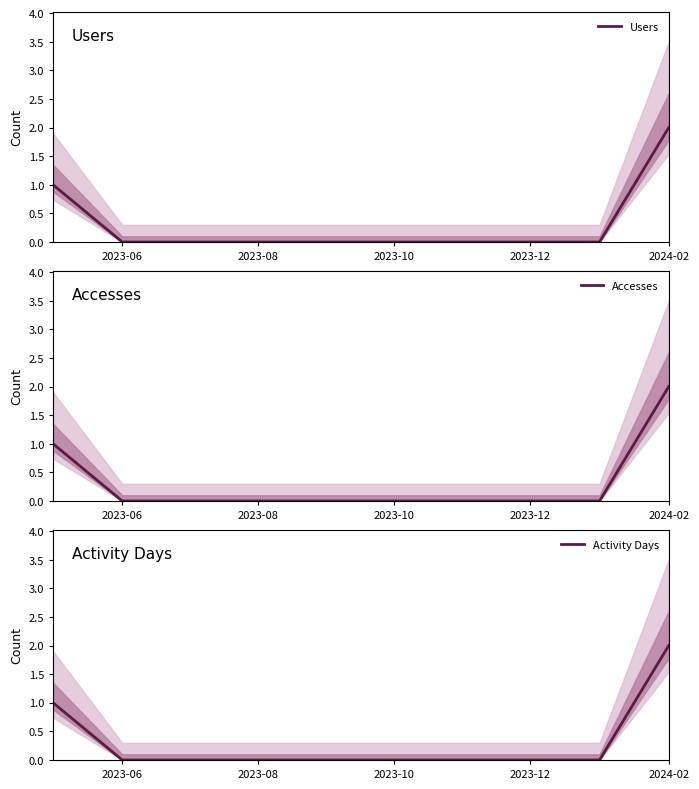

True or false: Accesses has more than 1 interior local peaks.

False